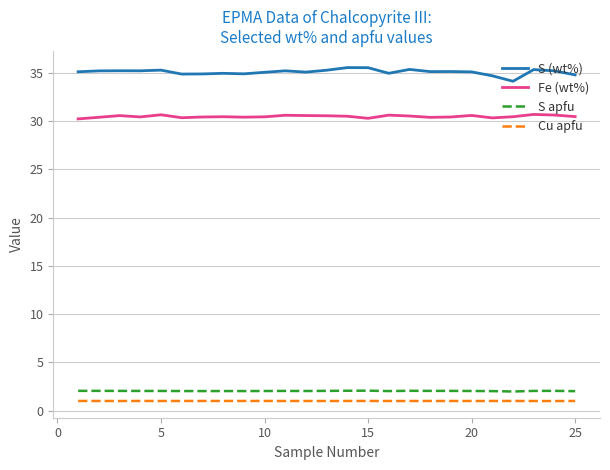

What is the difference between the maximum and minimum values in the S (wt%) series?

1.4